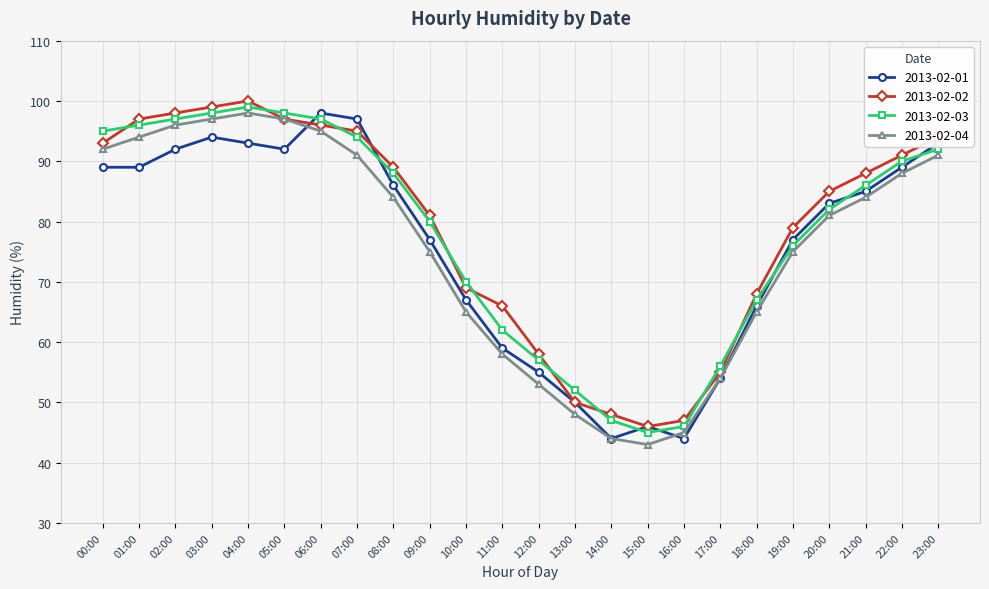

Reading left to right, transcribe all the data shown in this chart.

2013-02-01: 89	89	92	94	93	92	98	97	86	77	67	59	55	50	44	46	44	54	66	77	83	85	89	93
2013-02-02: 93	97	98	99	100	97	96	95	89	81	69	66	58	50	48	46	47	55	68	79	85	88	91	94
2013-02-03: 95	96	97	98	99	98	97	94	88	80	70	62	57	52	47	45	46	56	67	76	82	86	90	92
2013-02-04: 92	94	96	97	98	97	95	91	84	75	65	58	53	48	44	43	45	54	65	75	81	84	88	91